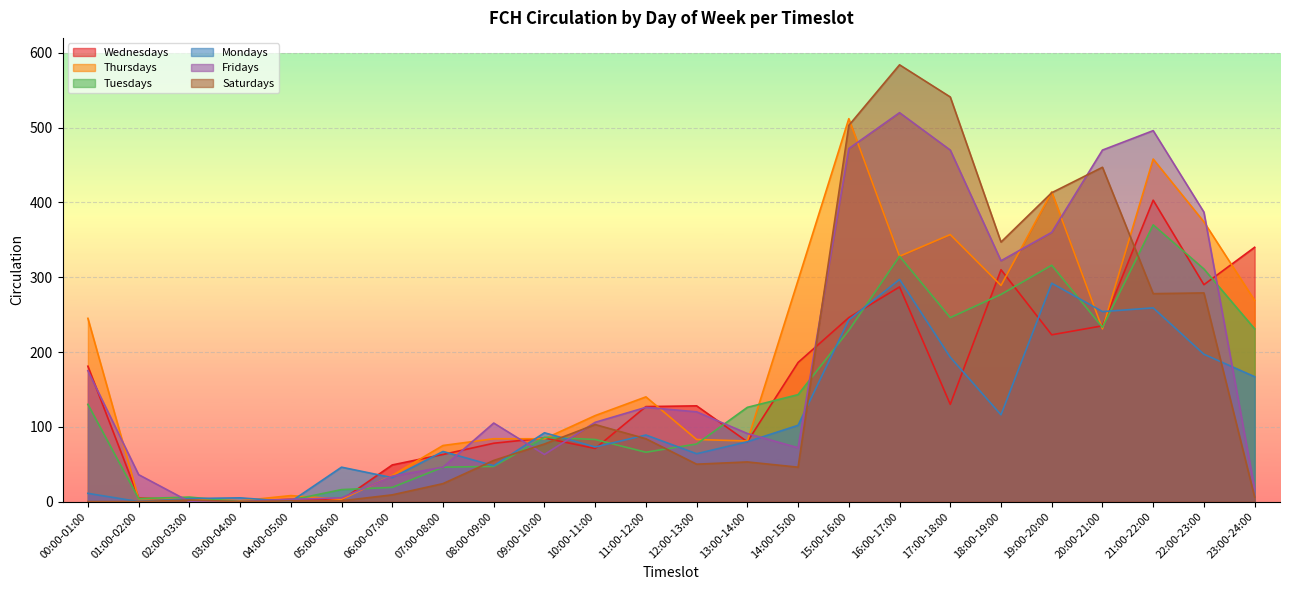

How many positive values does the Saturdays series have?

21